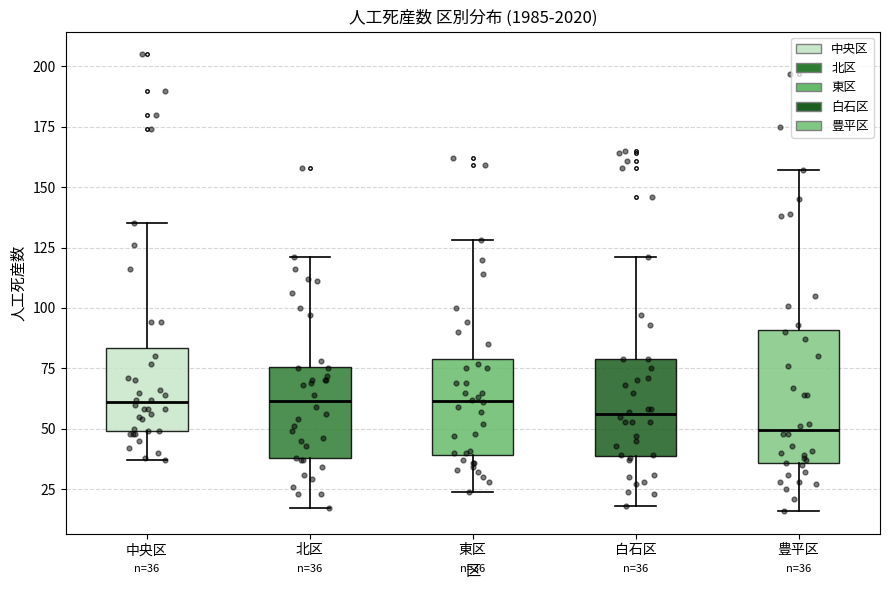

Comparing the boxes themselves (not the whiskers), which one is the tallest?

豊平区